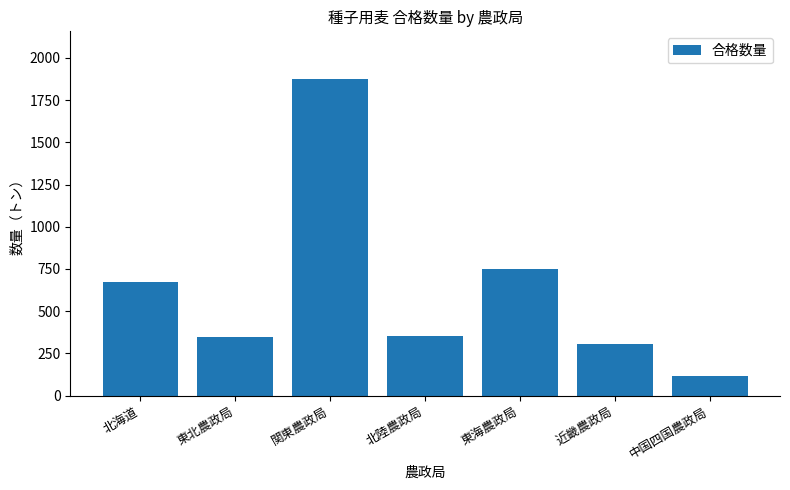

What is the sum of the values at 近畿農政局 and 中国四国農政局?

421.9